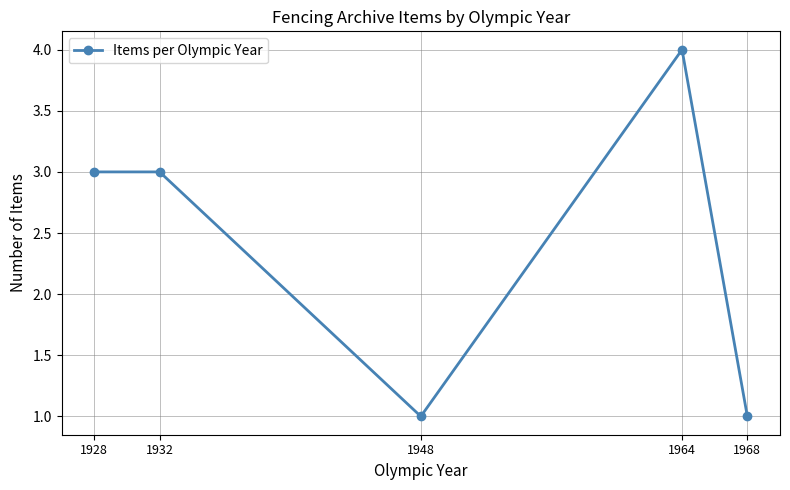

Approximately how many times larger is the value at 1932 compared to 1968?

3.0